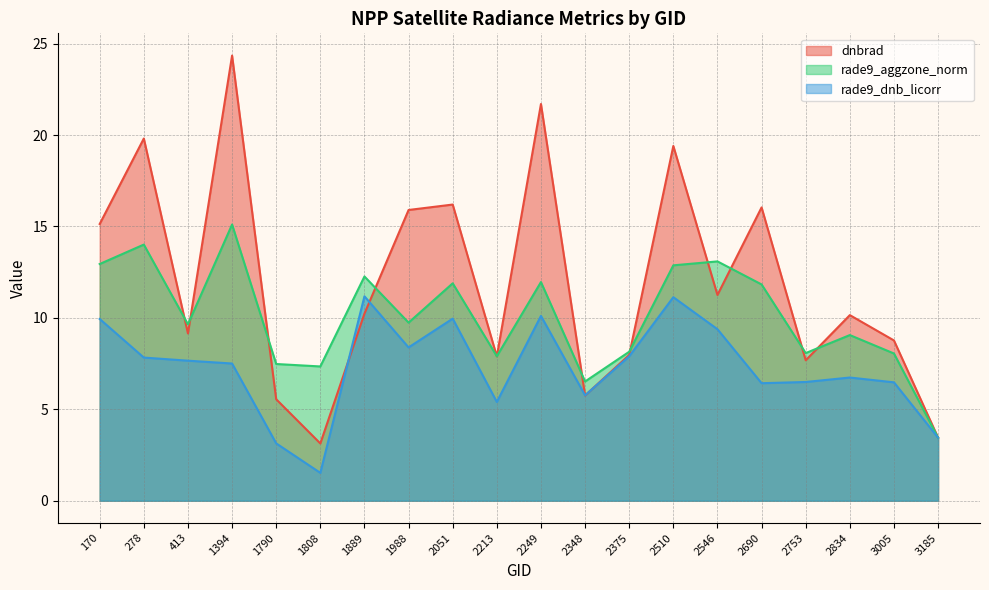

How many categories are shown in the chart?

20